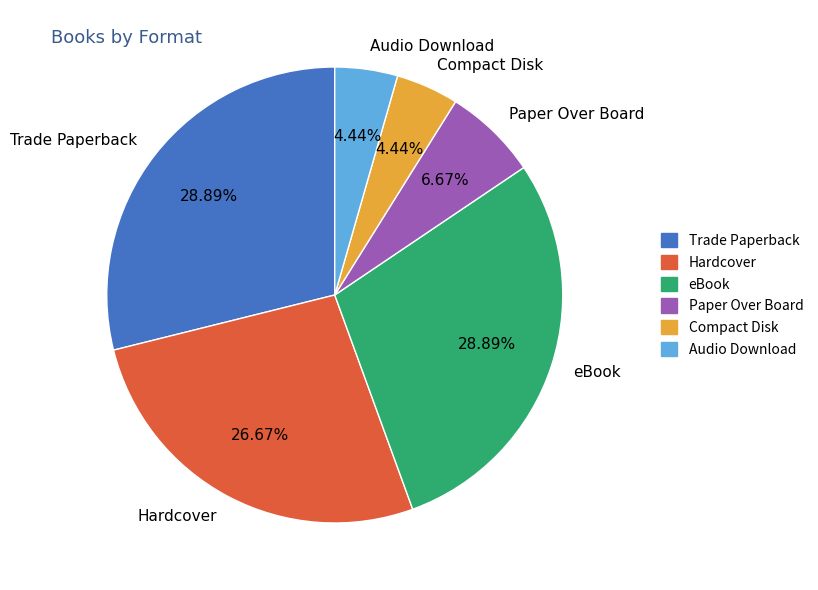

Is there a majority slice in this chart?

No